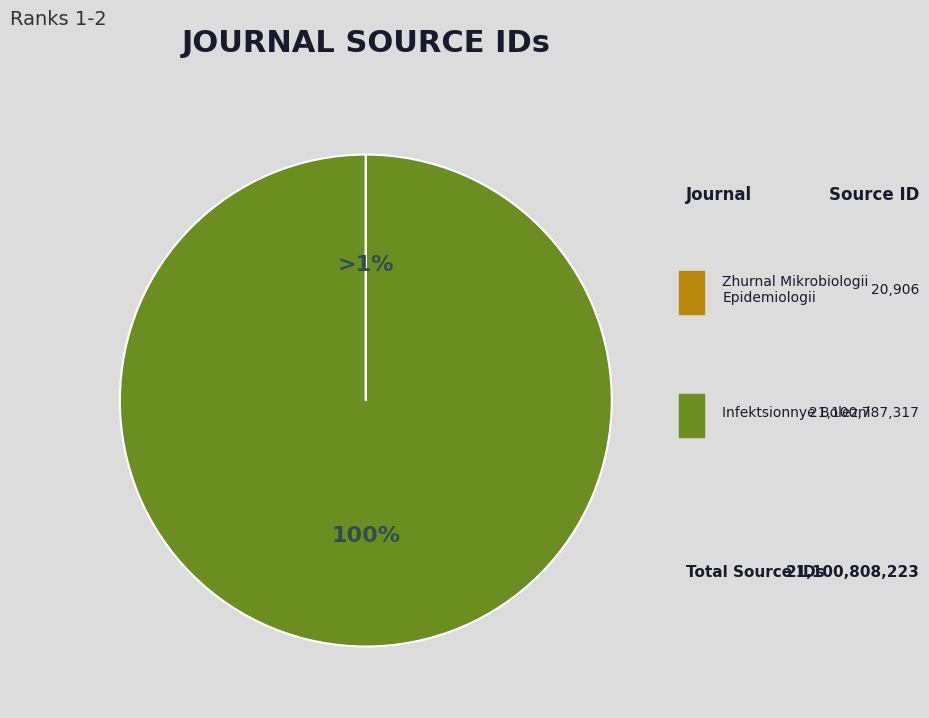

Is there a majority slice in this chart?

Yes